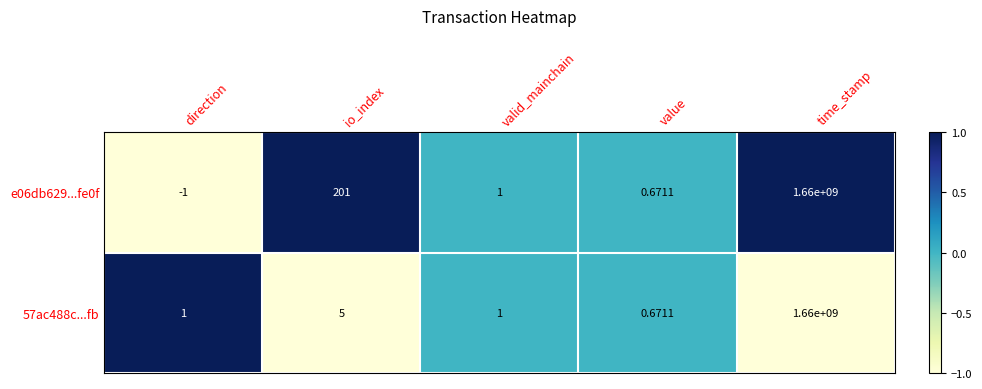

Which category has the highest value in the 57ac488c...fb series?

time_stamp